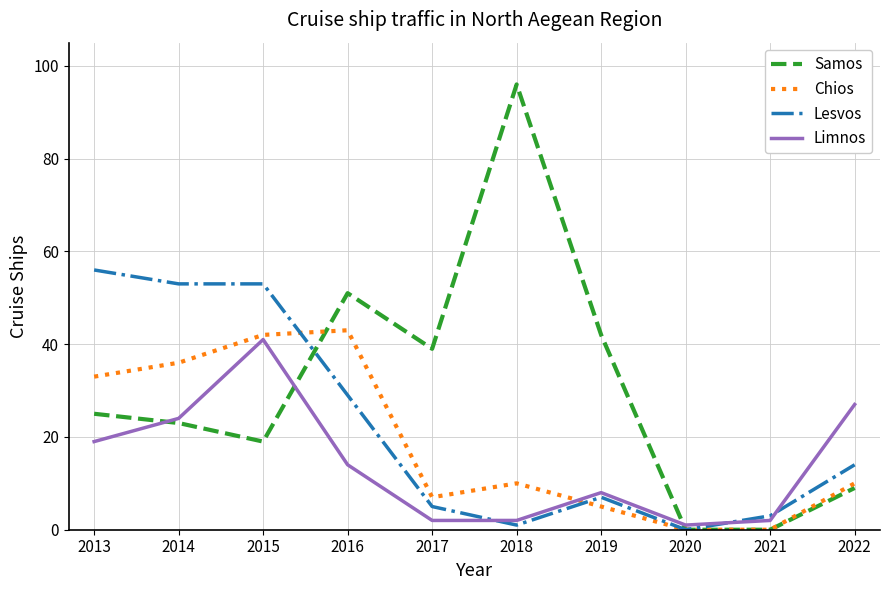

Is the value of Limnos at 2022 greater than the value of Chios at 2019?

Yes